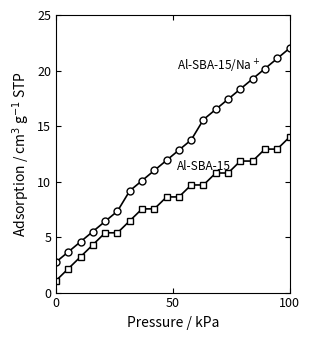

Count the number of data series in this chart.

2